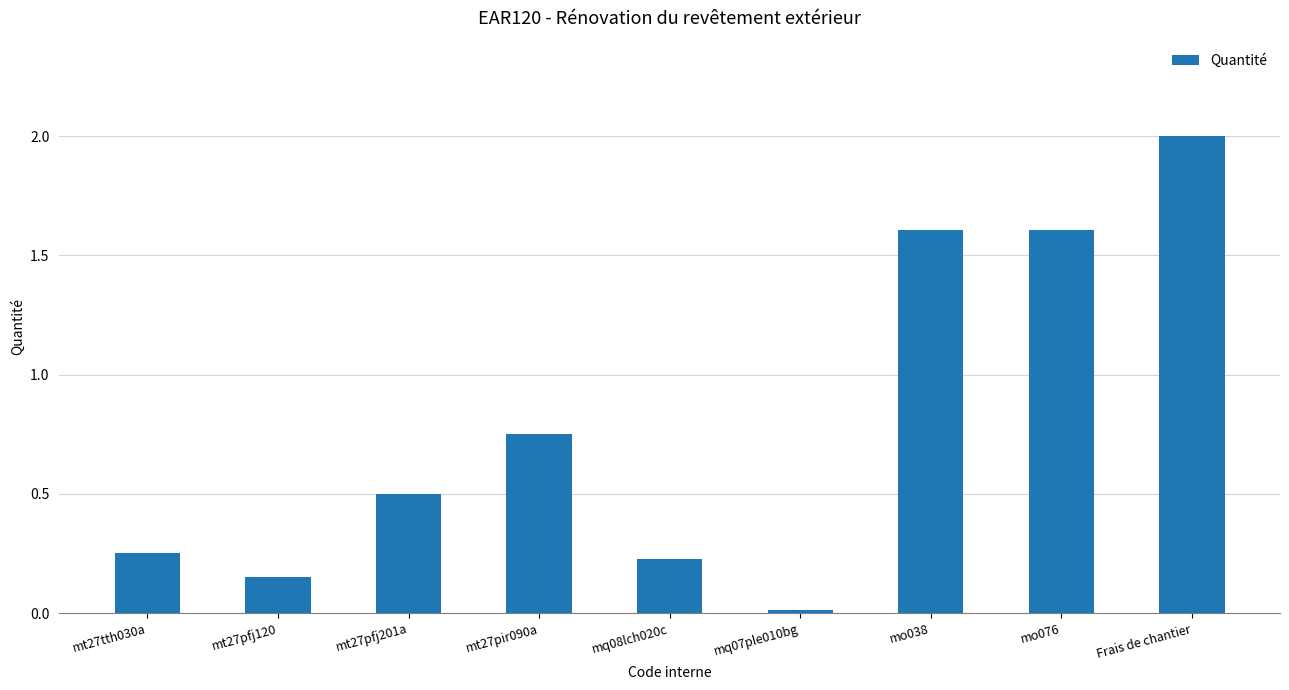

The value at mo038 is 0.5. True or false?

False